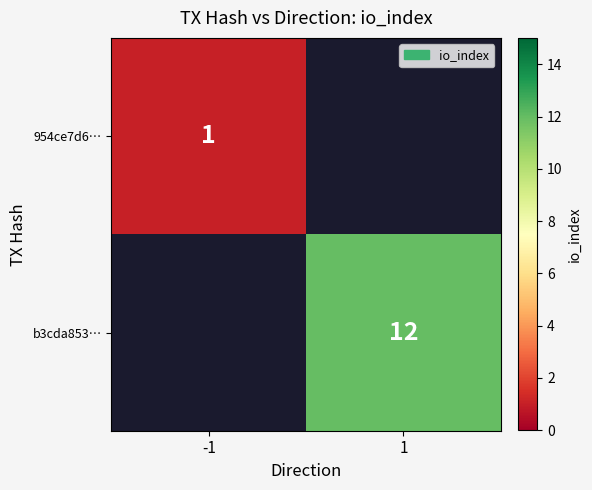

The b3cda853… series shows 12 at 1. True or false?

True